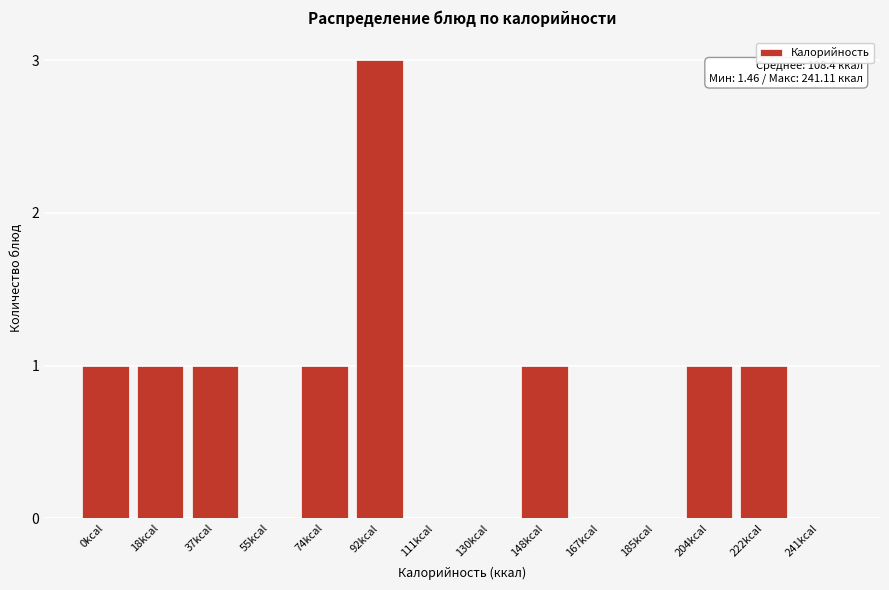

Reading right to left, what are all the values shown in this chart?

241kcal=0	222kcal=1	204kcal=1	185kcal=0	167kcal=0	148kcal=1	130kcal=0	111kcal=0	92kcal=3	74kcal=1	55kcal=0	37kcal=1	18kcal=1	0kcal=1